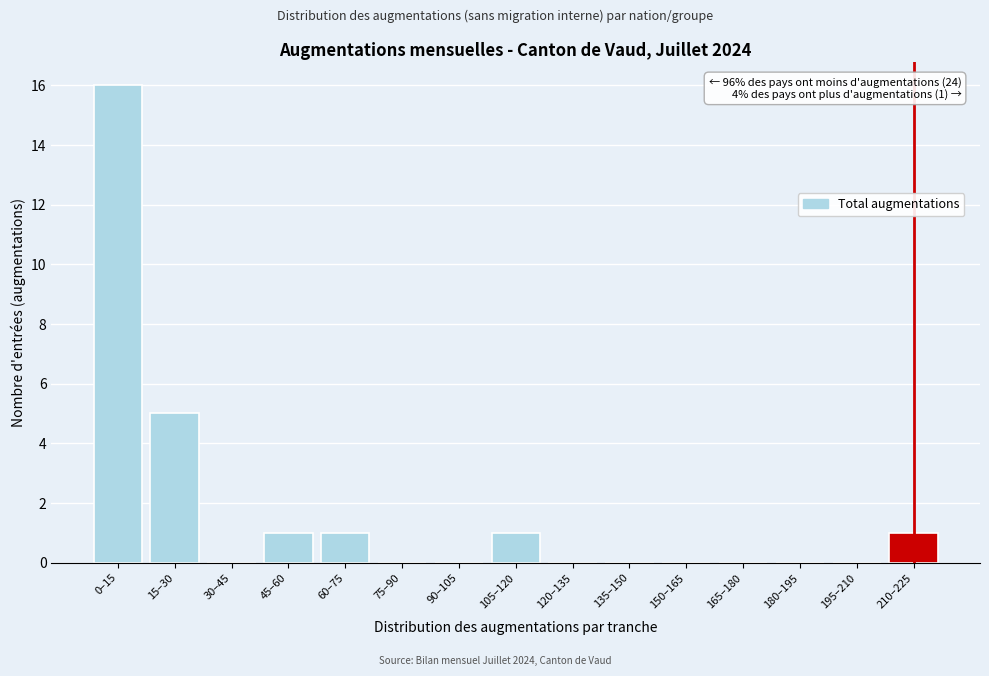

Reading right to left, extract all data points from this chart.

210–225=1	195–210=0	180–195=0	165–180=0	150–165=0	135–150=0	120–135=0	105–120=1	90–105=0	75–90=0	60–75=1	45–60=1	30–45=0	15–30=5	0–15=16